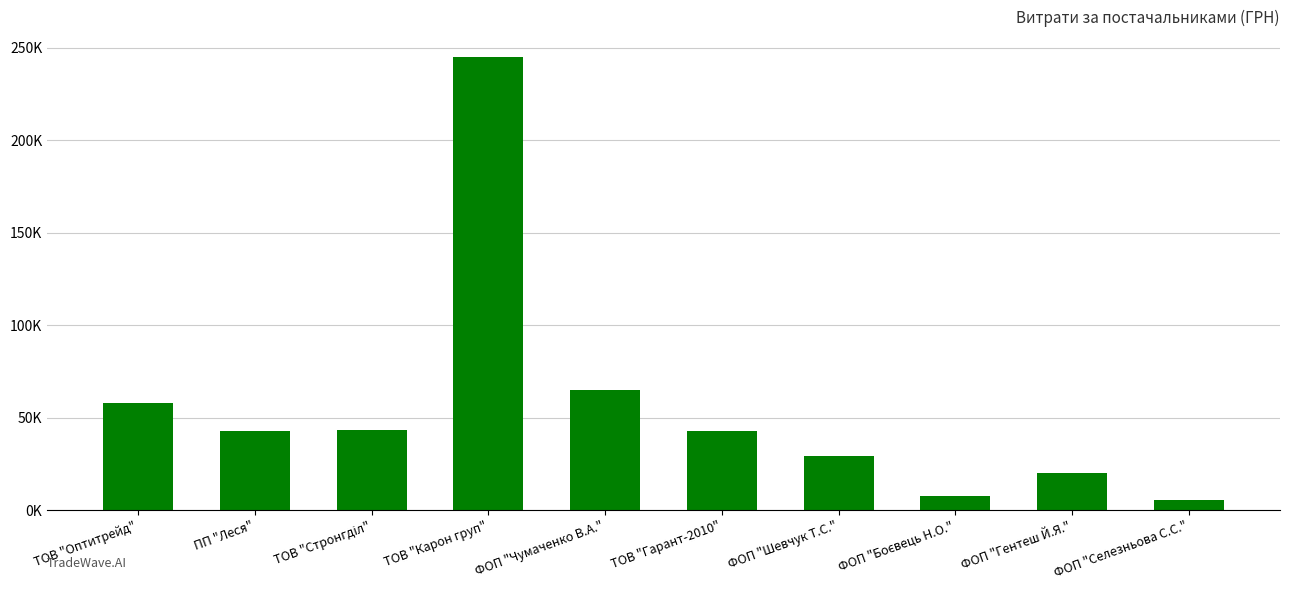

Does the chart contain any negative values?

No